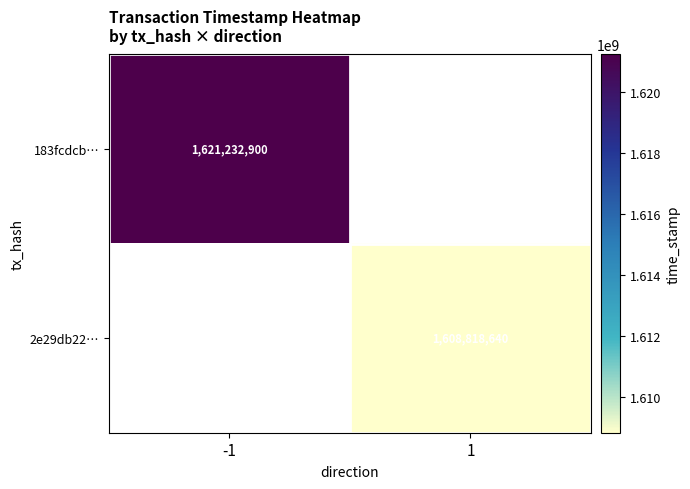

How many distinct data groups are displayed?

2